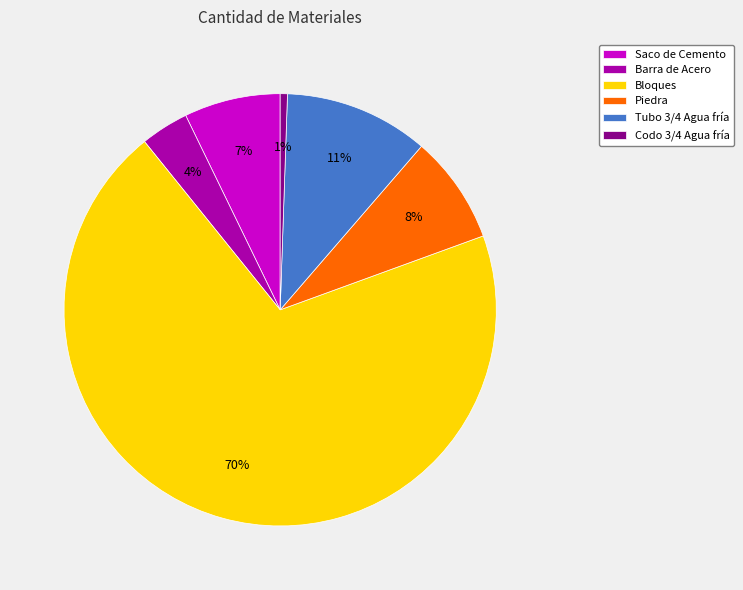

Which slice represents more than half of the pie?

Bloques